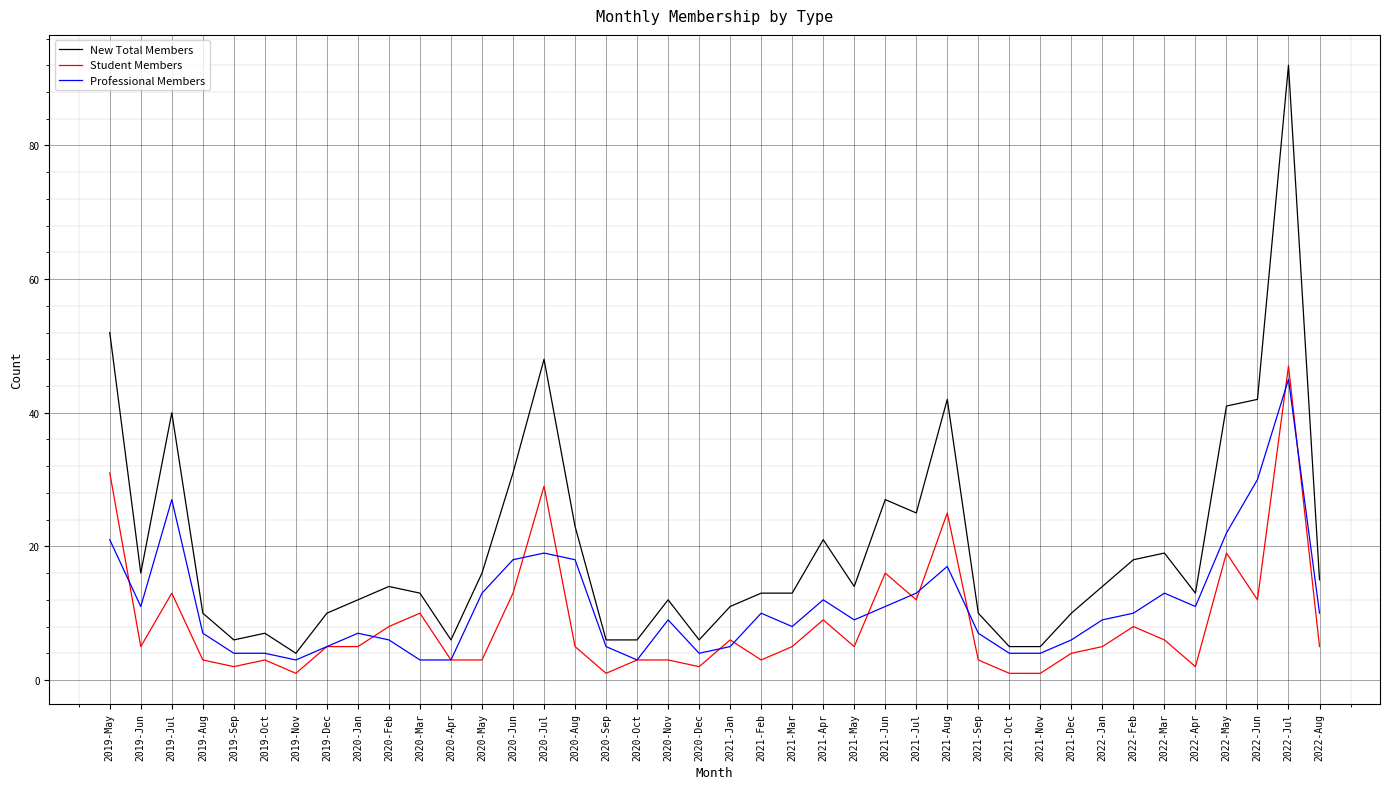

Which series has the largest total across all categories?

New Total Members